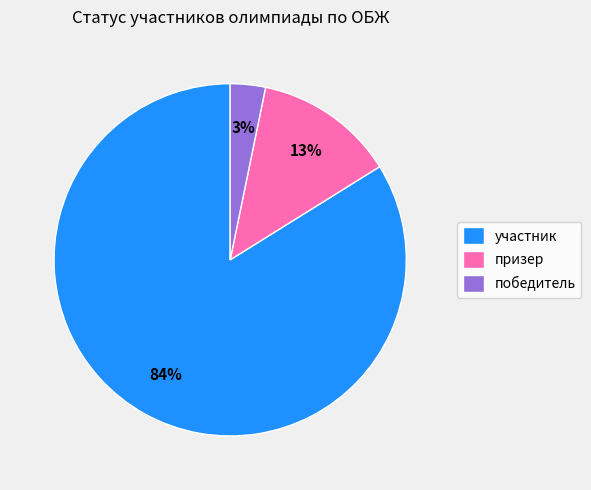

To the nearest percent, what is the difference between the largest and smallest slice percentages?

81%